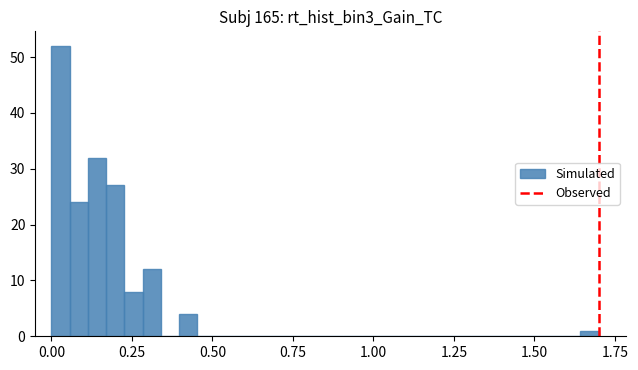

Read against the x-axis, roughly where is the centre of the tallest bar?

0.05